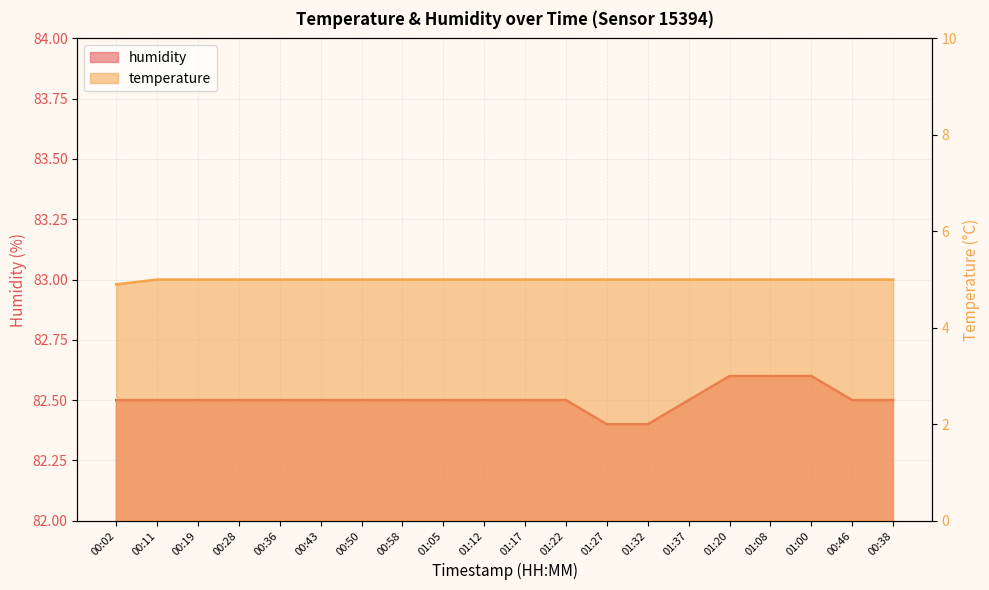

What is the average value of the humidity series?

82.5